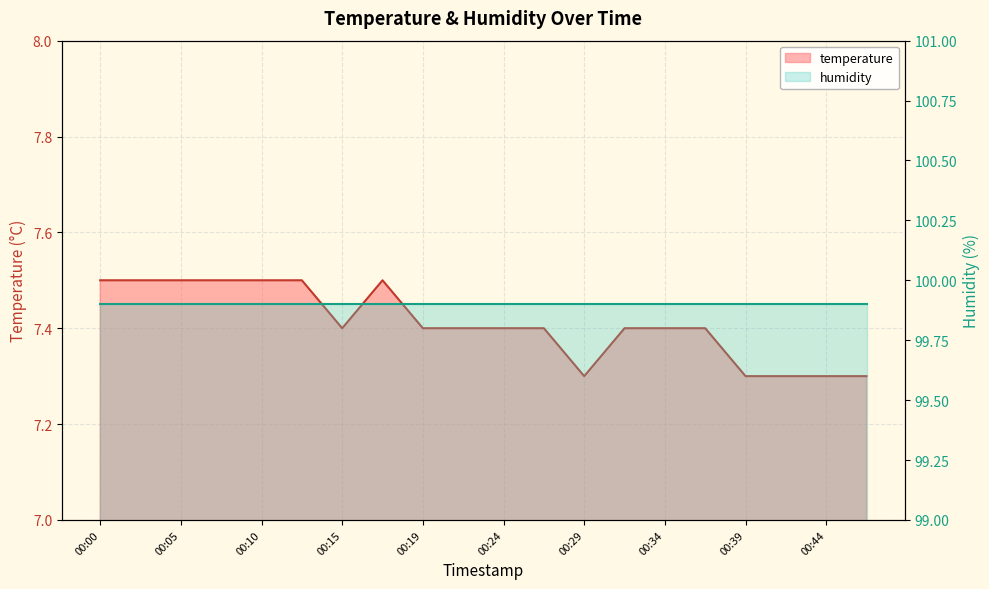

Is it true that the value at 00:12 is 7.5?

True